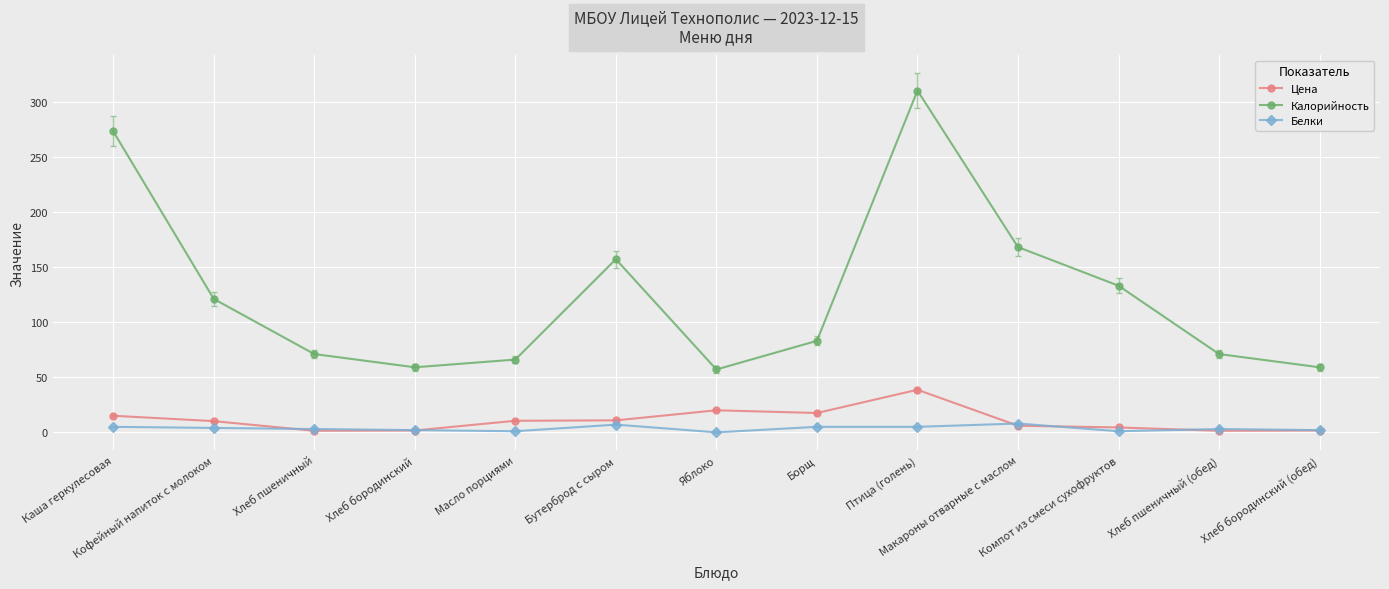

What position from the right is Хлеб бородинский?

10